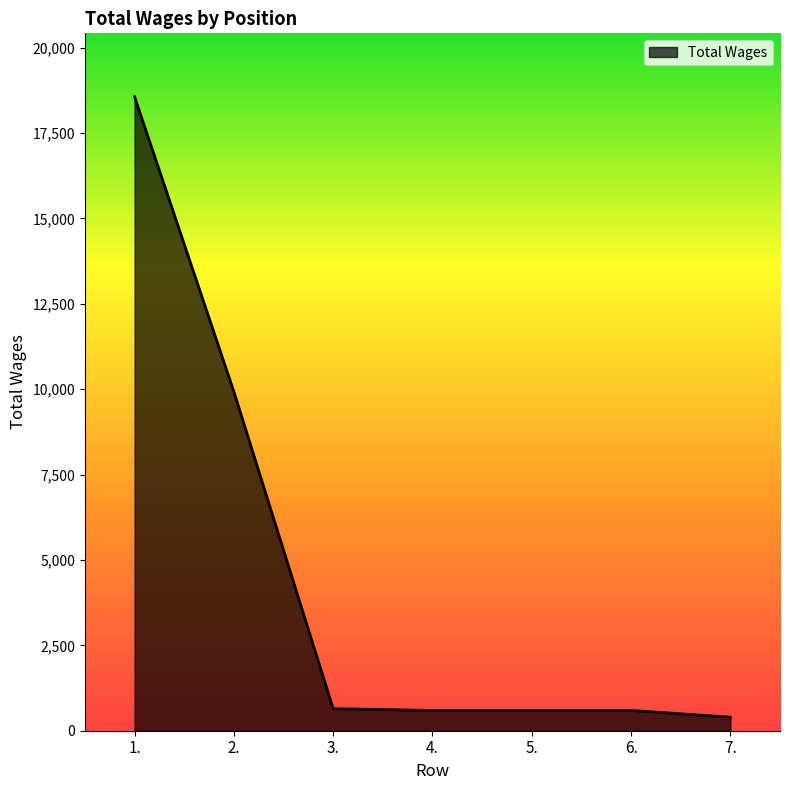

Approximately how many times larger is the value at 3. compared to 4.?

1.1